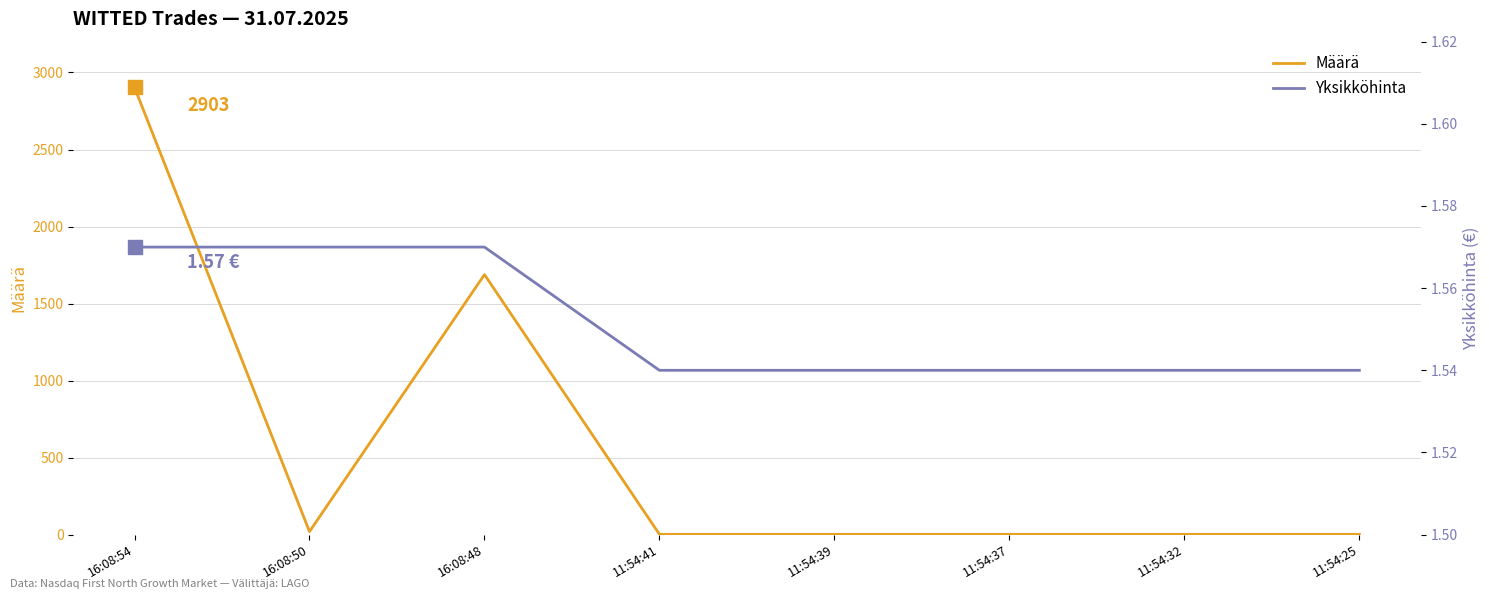

What is the label of the 1st point from the left?

16:08:54